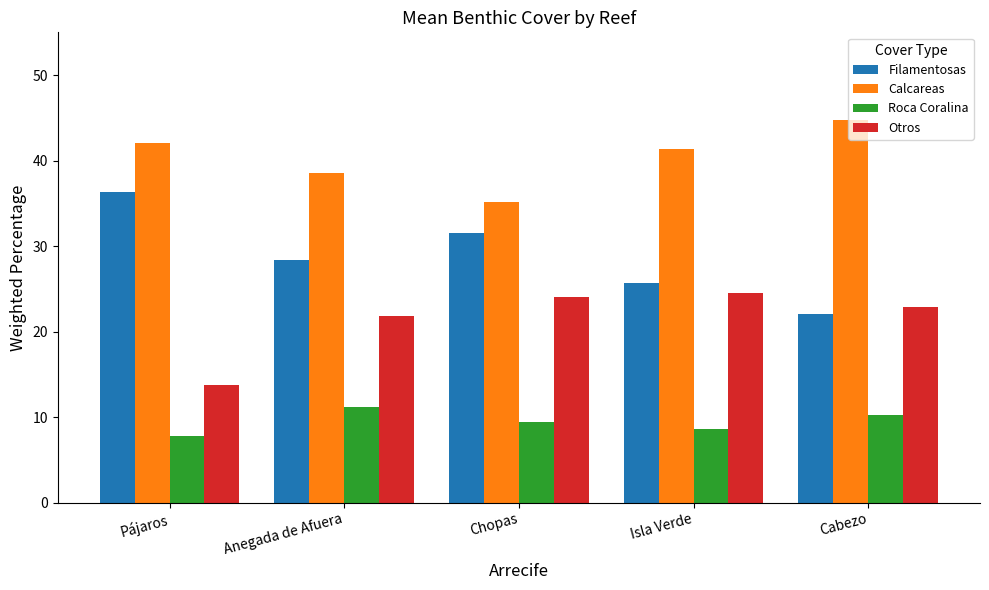

How many series are shown in this chart?

4